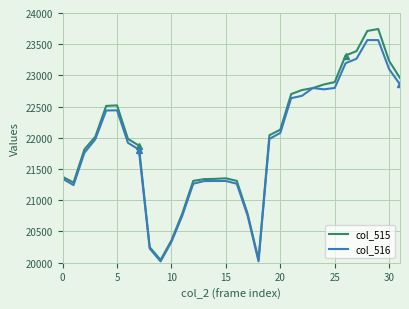

What is the maximum value shown in the chart?

23743